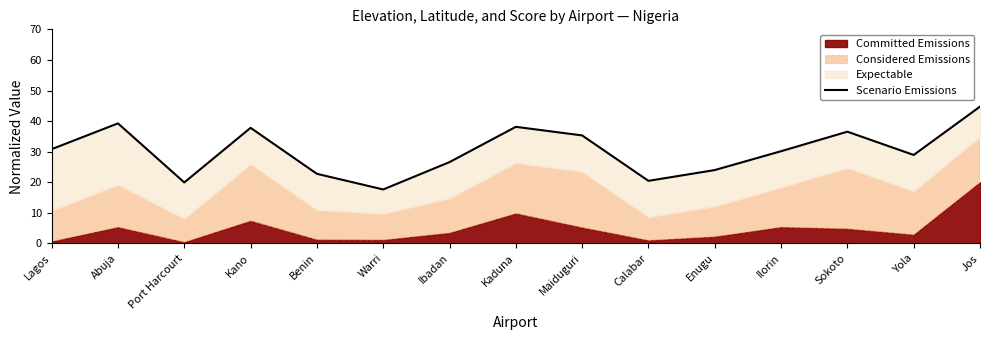

What is the difference between the values at Abuja and Lagos?

8.4